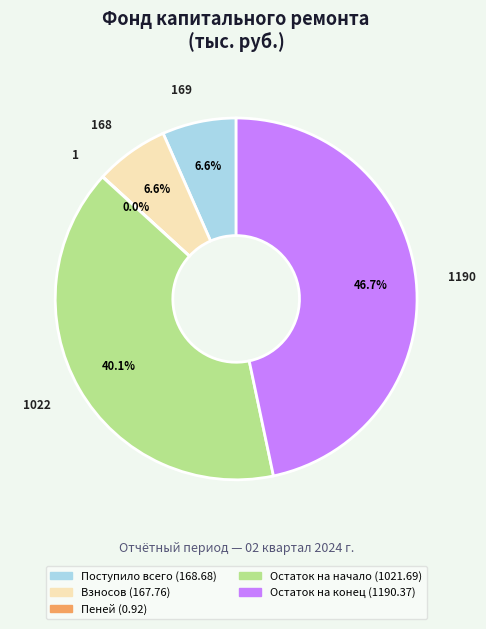

Which has a higher value, Остаток на конец or Поступило всего?

Остаток на конец